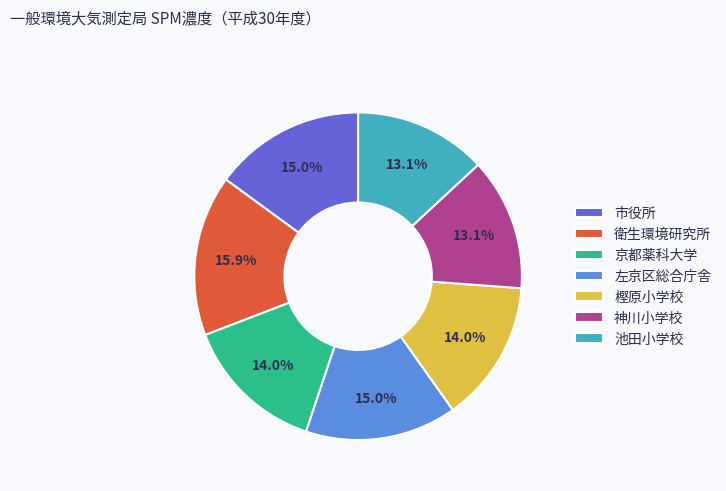

Count the number of slices in the pie.

7